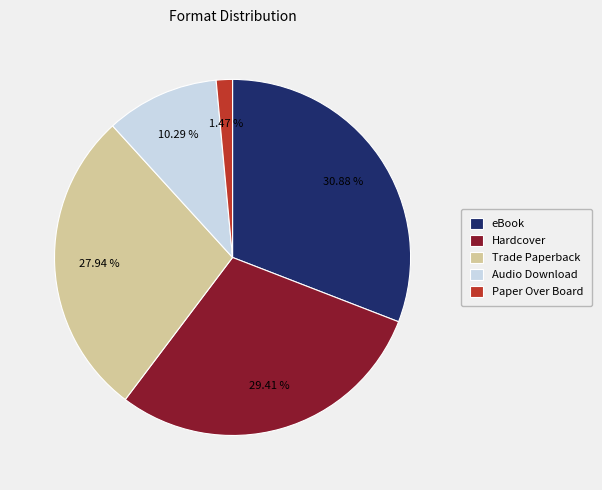

Does any single category account for the majority?

No